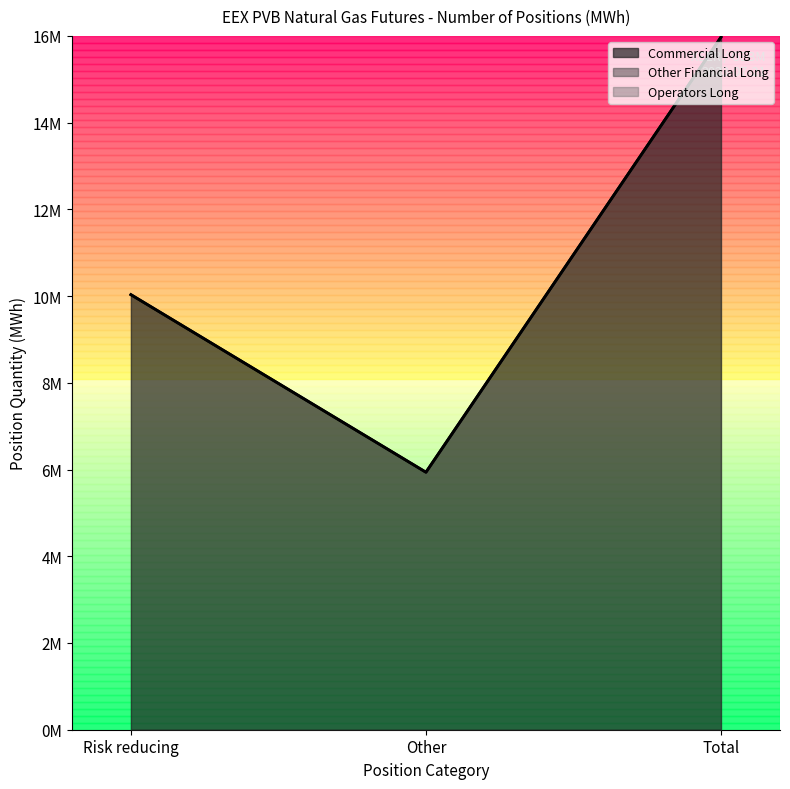

Does the chart have visible grid lines?

No